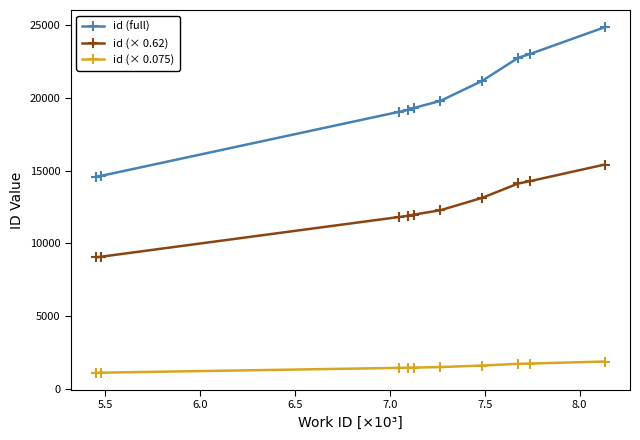

True or false: id (full) and id (× 0.62) intersect in this chart.

False